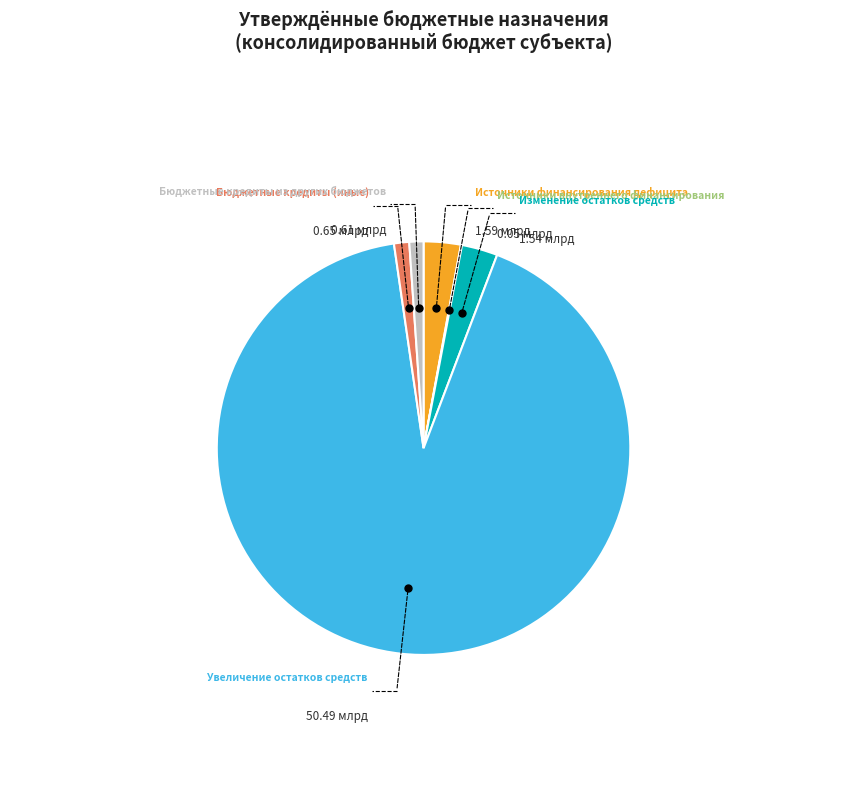

Does any single category account for the majority?

Yes